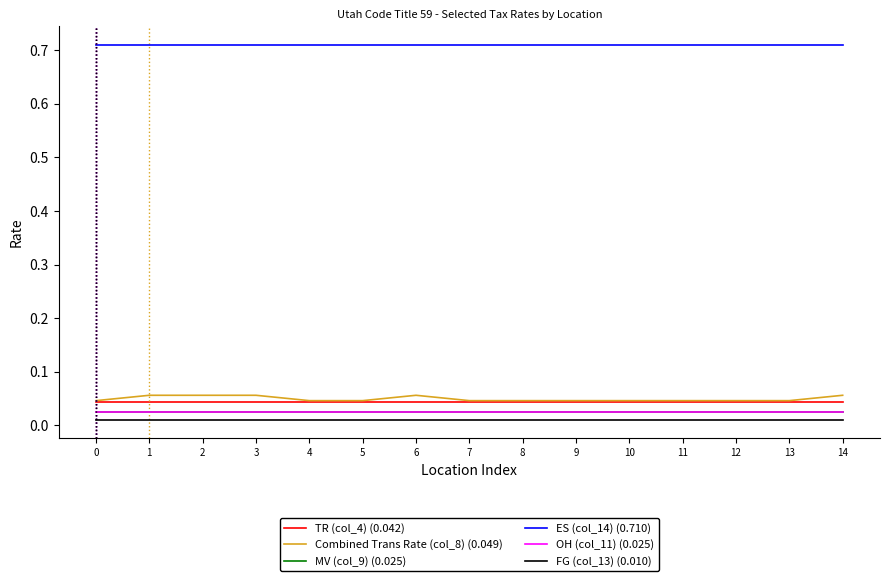

Does the chart have visible grid lines?

No